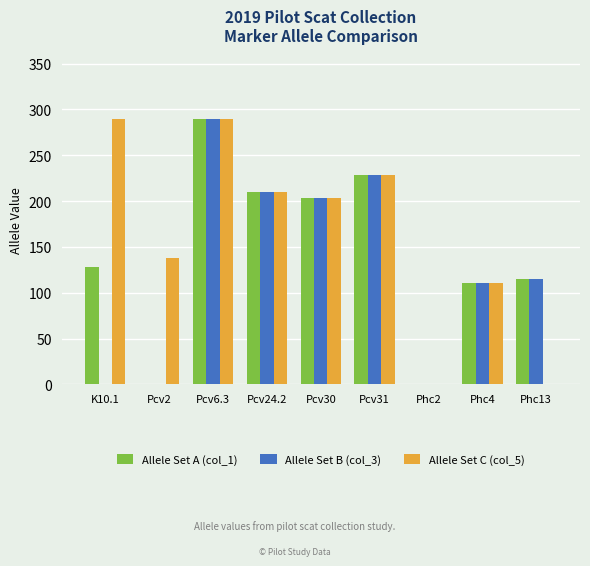

What is the maximum value for Allele Set C (col_5)?

290